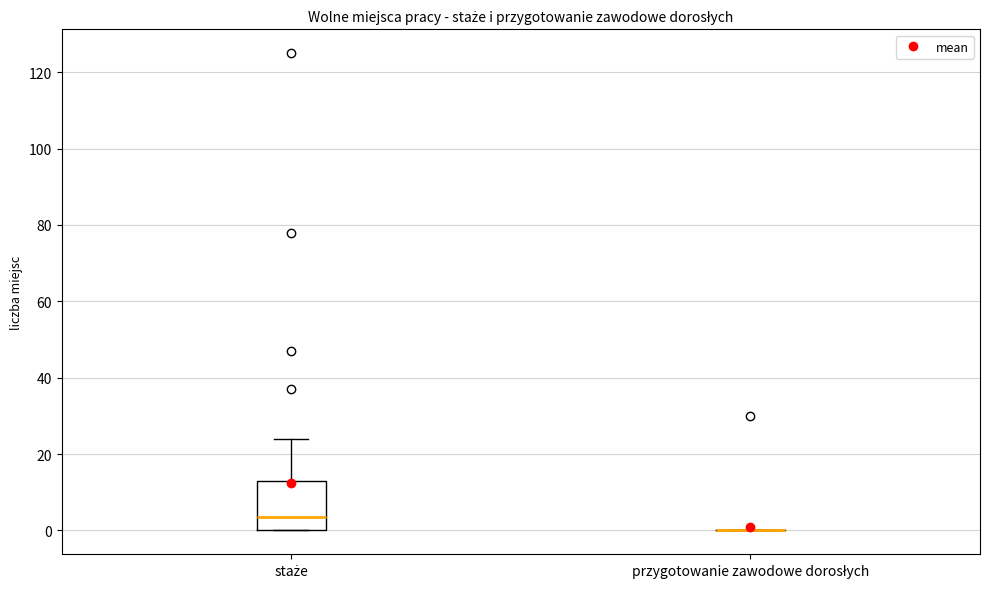

Reading left to right, read every box against the y-axis: the position of its median line, the range the box covers, and the ends of its whiskers. The values are not printed on the chart, so give them approximately, as read against the axis.

staże: median 4, box 0 to 14, whiskers 0 to 24
przygotowanie zawodowe dorosłych: box collapsed to a line at 0, whiskers 0 to 0